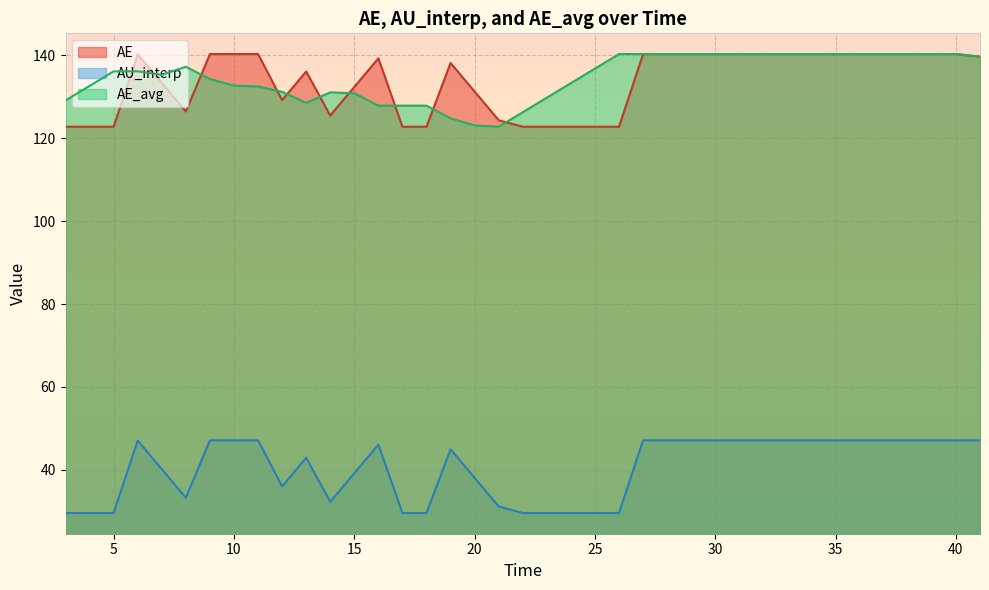

Does the chart display data point markers on the line(s)?

No